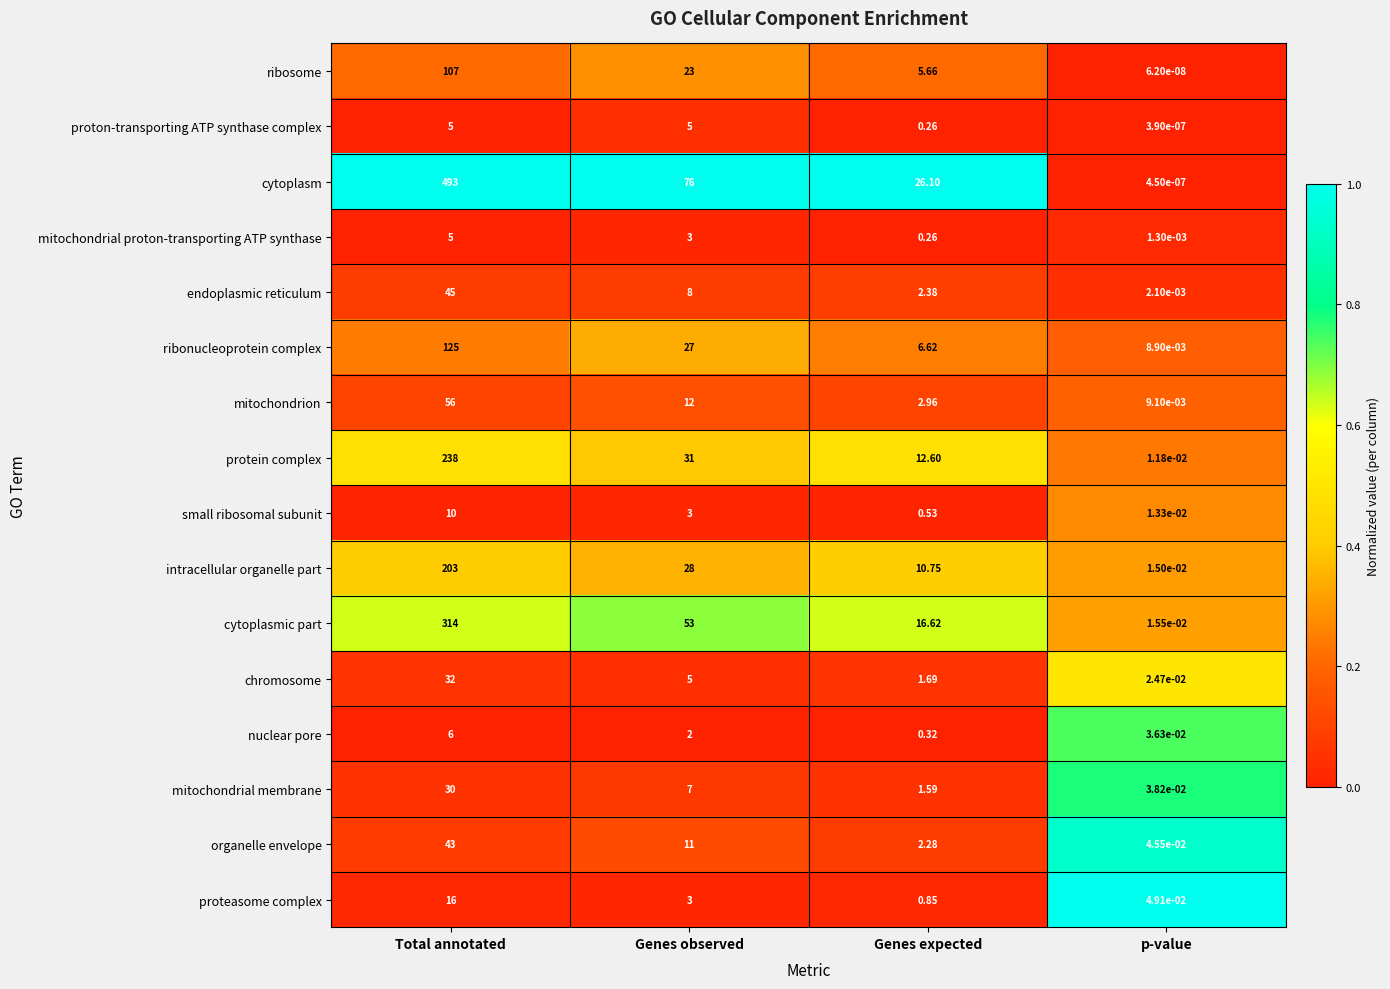

Is the value of mitochondrial membrane at Genes expected greater than the value of small ribosomal subunit at Genes expected?

Yes